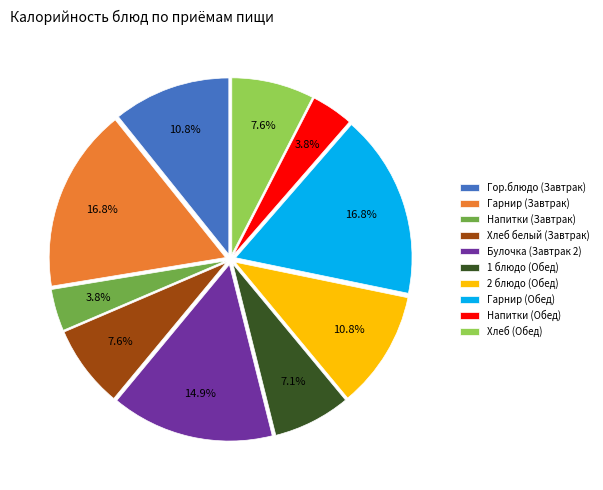

The Гарнир (Завтрак) slice represents 31% of the pie. True or false?

False